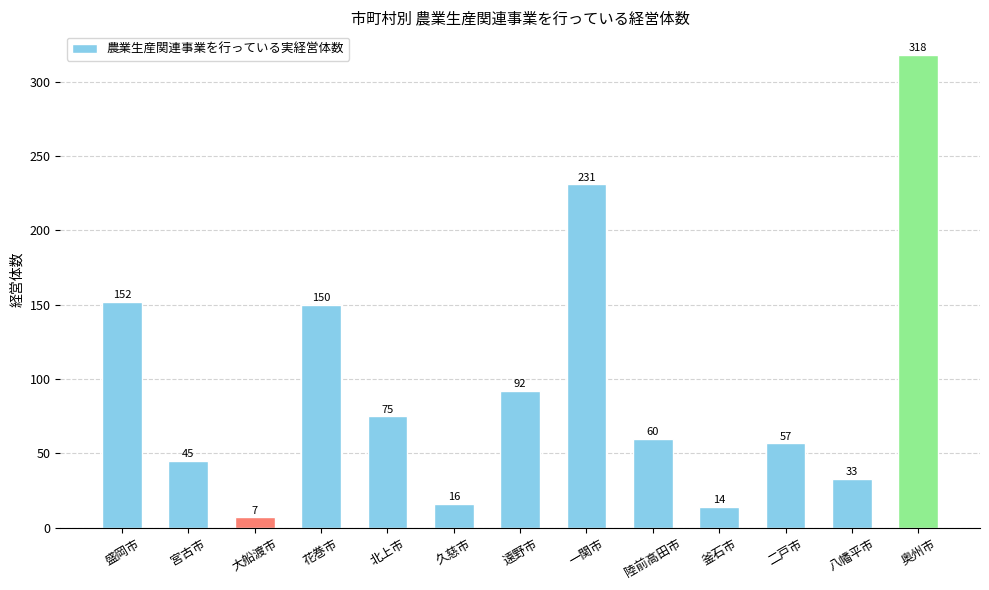

What is the label of the 1st bar from the left?

盛岡市